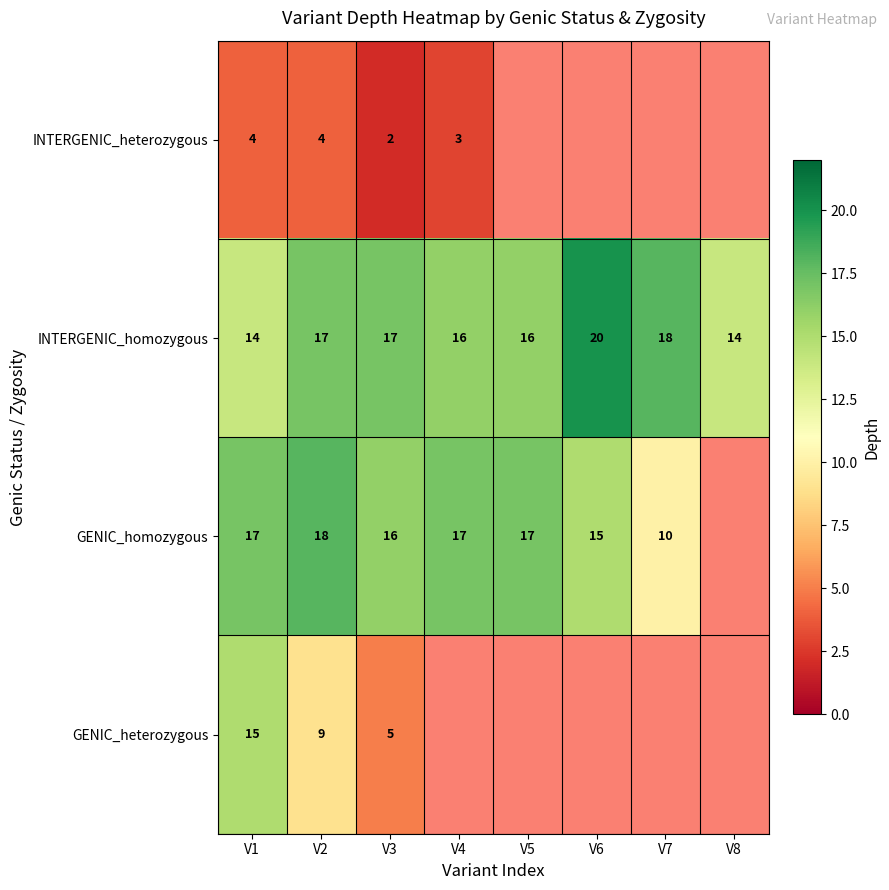

Rank the series at V2 from highest to lowest value.

GENIC_homozygous, INTERGENIC_homozygous, GENIC_heterozygous, INTERGENIC_heterozygous